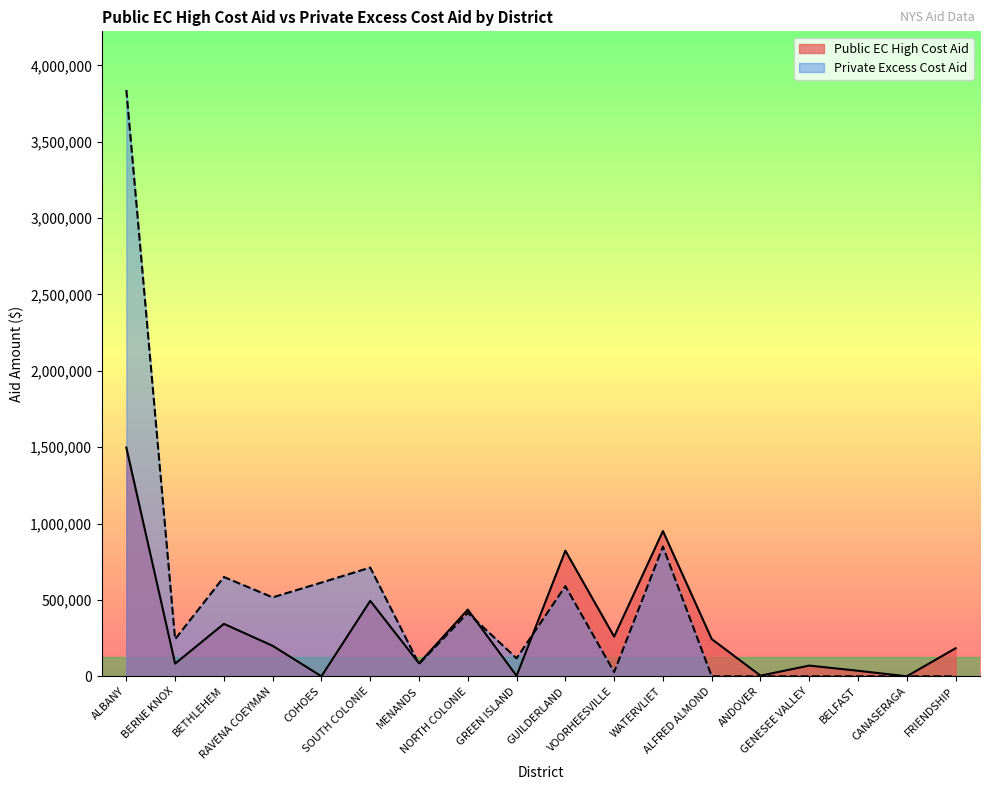

Which has a higher value, ALBANY or GUILDERLAND?

ALBANY